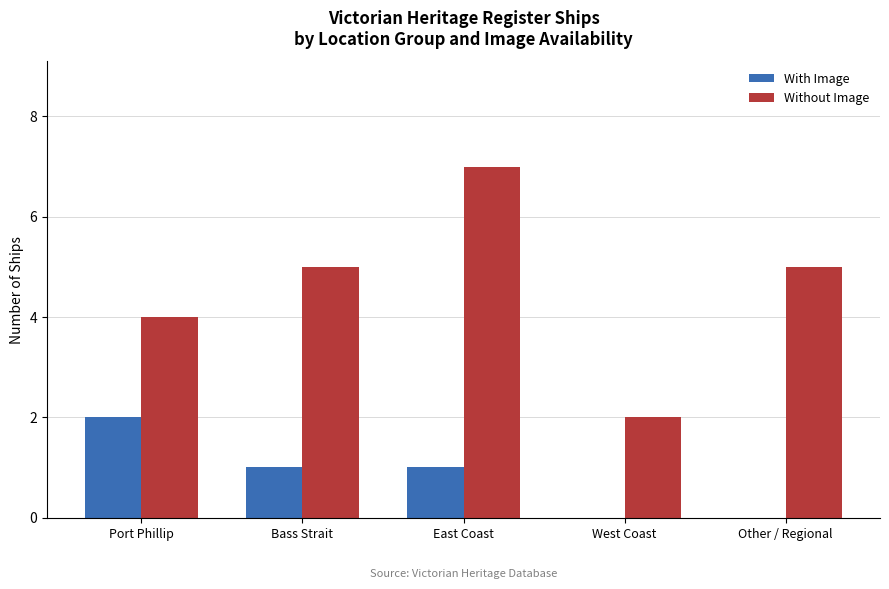

How many Without Image values are between 4 and 5?

3